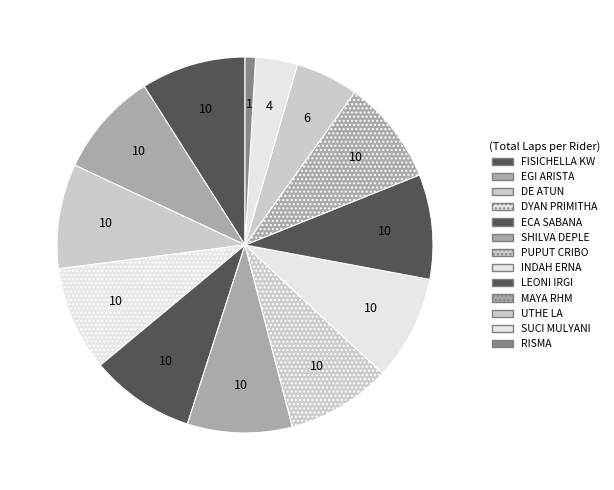

Approximately how many times larger is the value at DE ATUN compared to INDAH ERNA?

1.0